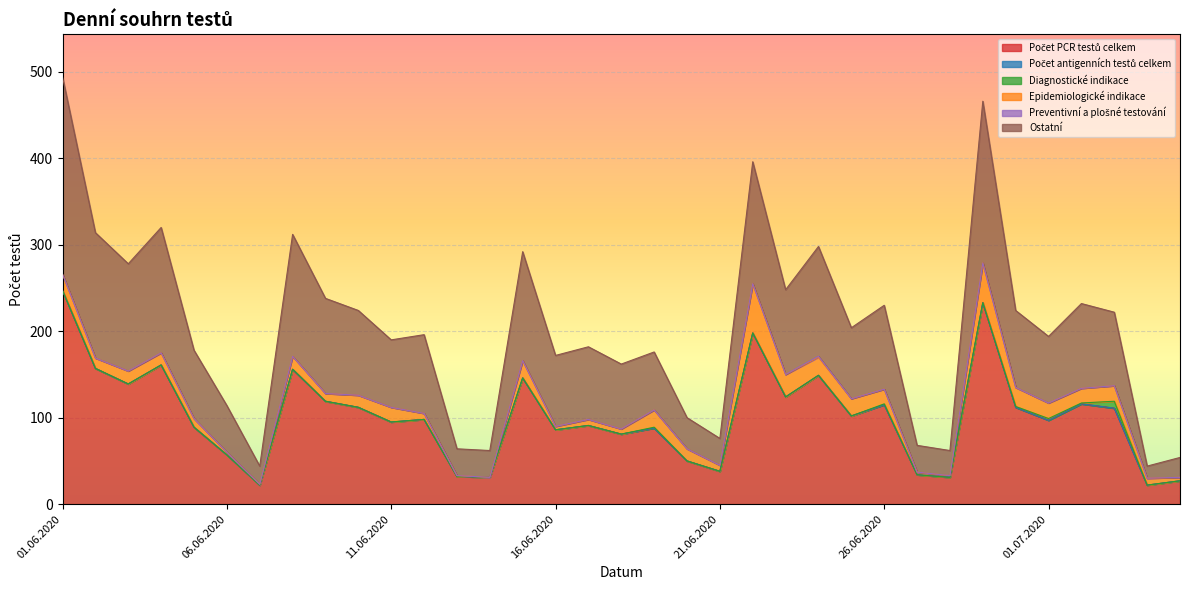

How many lines are shown in the chart?

6